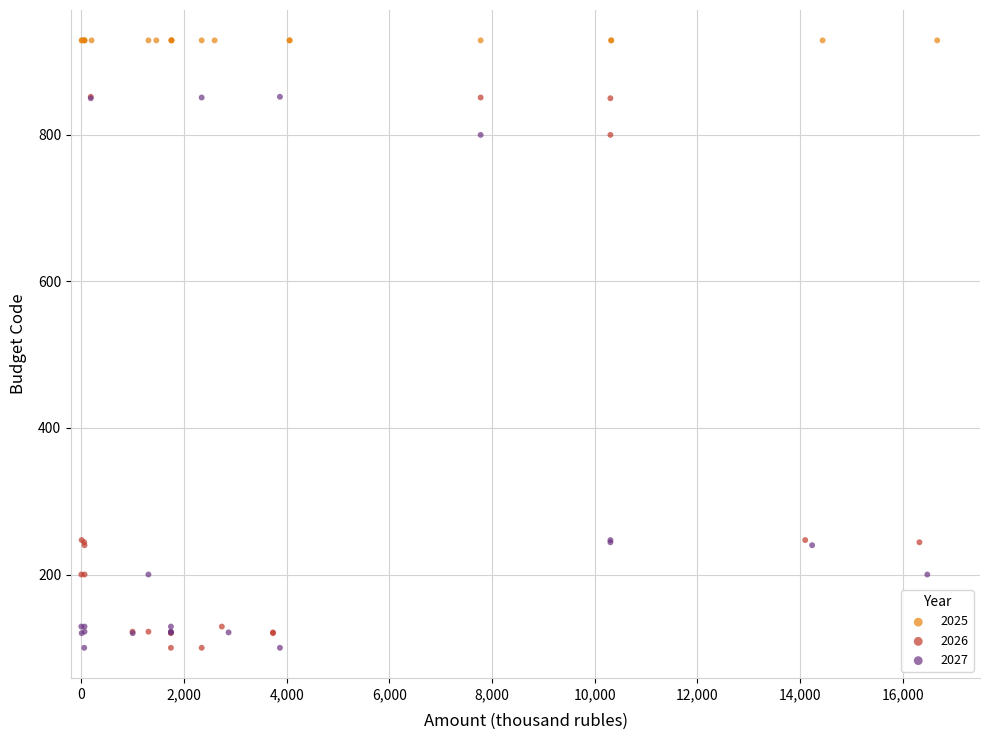

What are all the series names shown in the legend?

2025, 2026, 2027